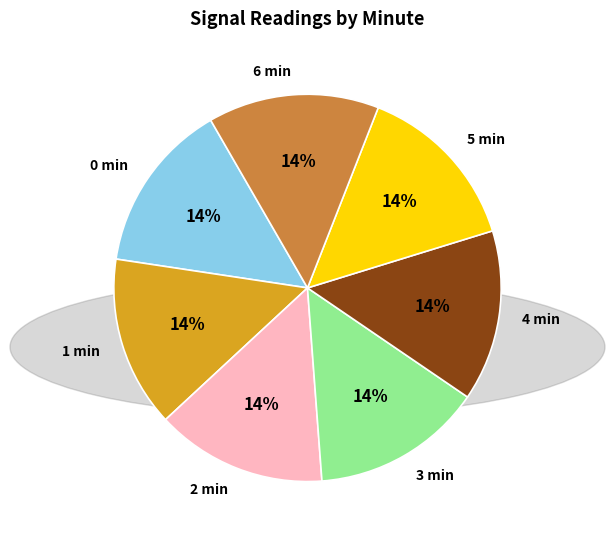

Does 4 min account for over 50% of the chart?

No